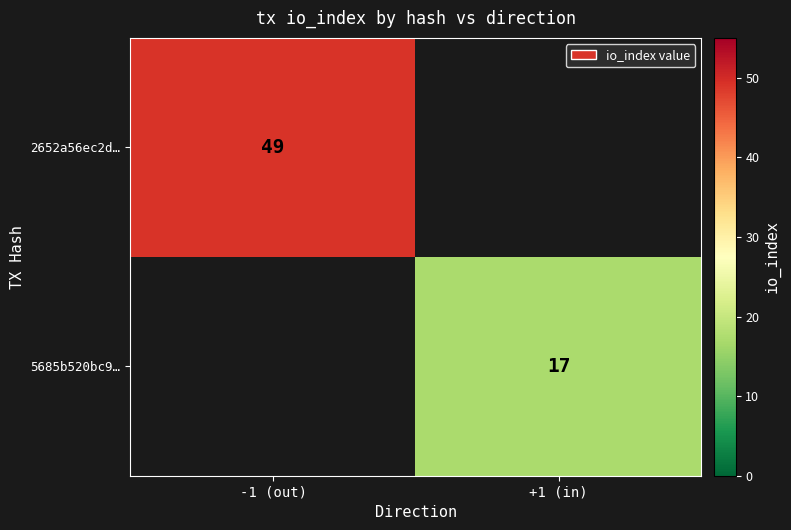

True or false: 5685b520bc9… has a value of 17 at +1 (in).

True